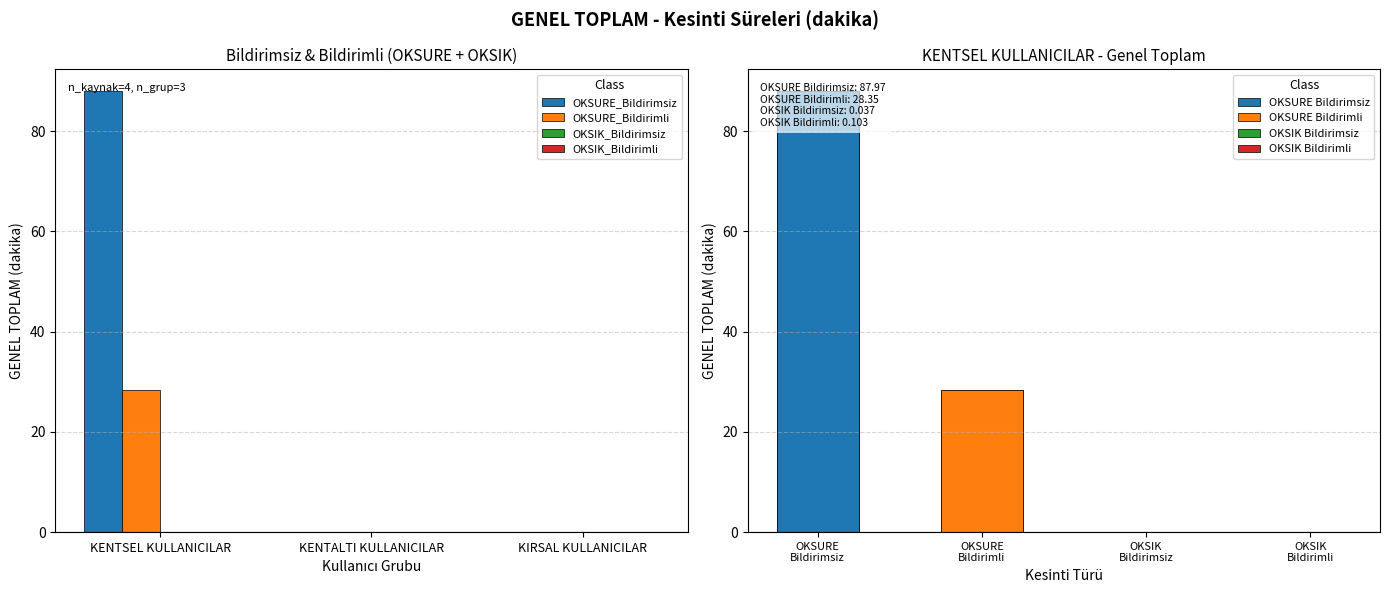

How many bars are there in total?

12